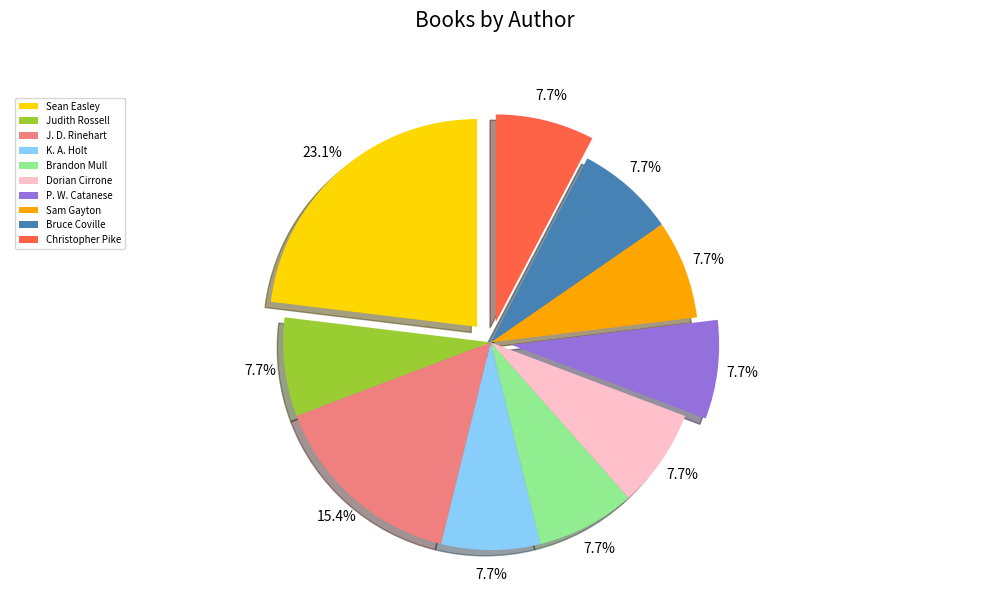

What percentage do P. W. Catanese and J. D. Rinehart together represent?

23.1%